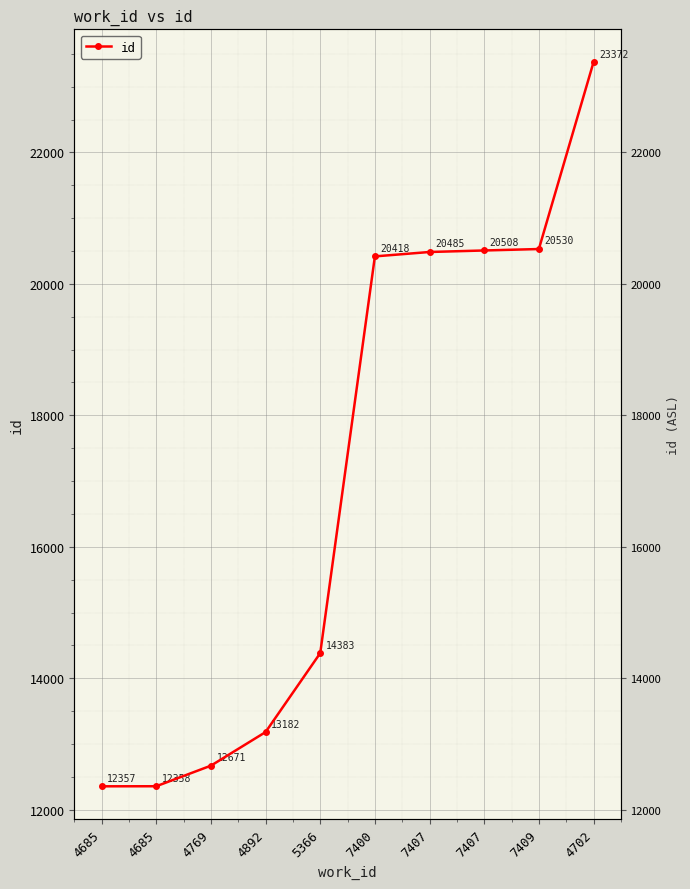

What is the difference between the maximum and minimum values?

11015